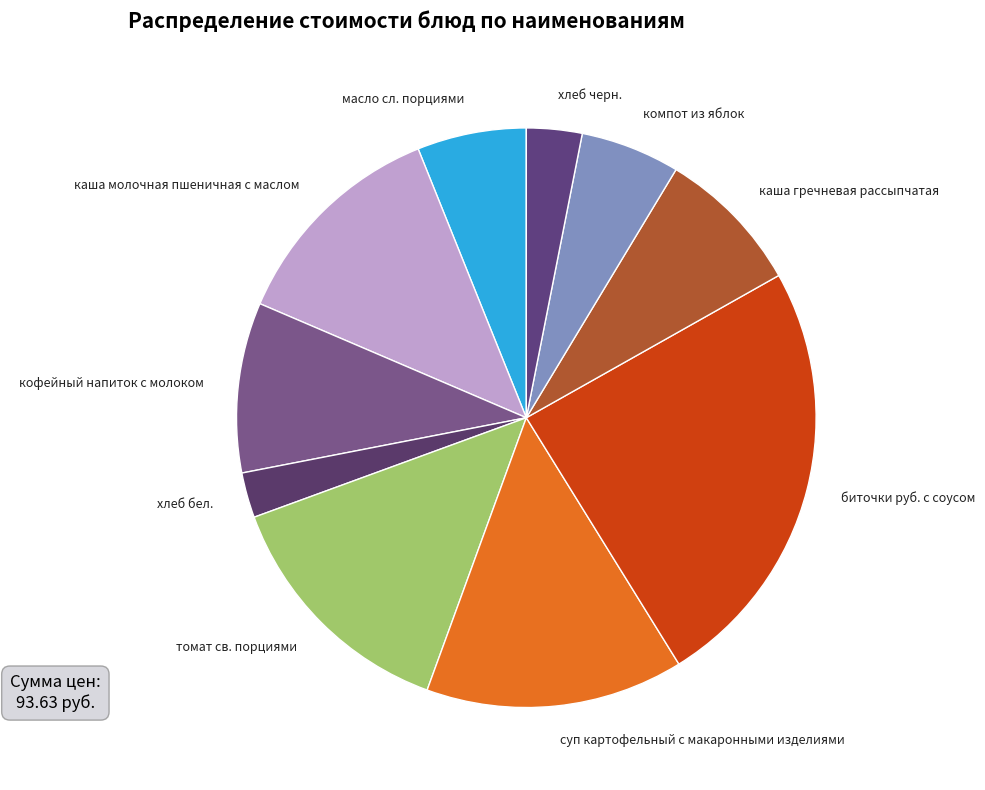

Is it true that каша молочная пшеничная с маслом is 12% of the pie?

True